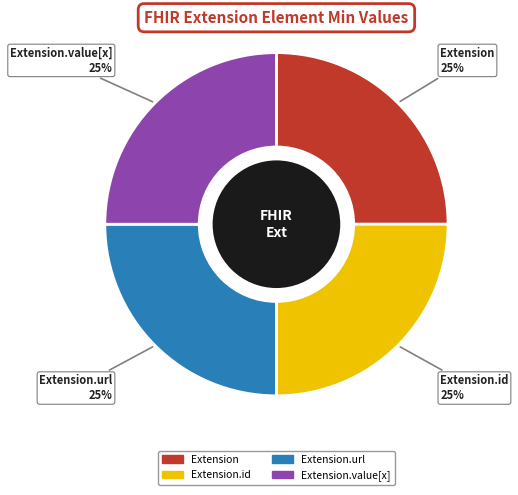

To the nearest percent, what is the average slice percentage?

25%